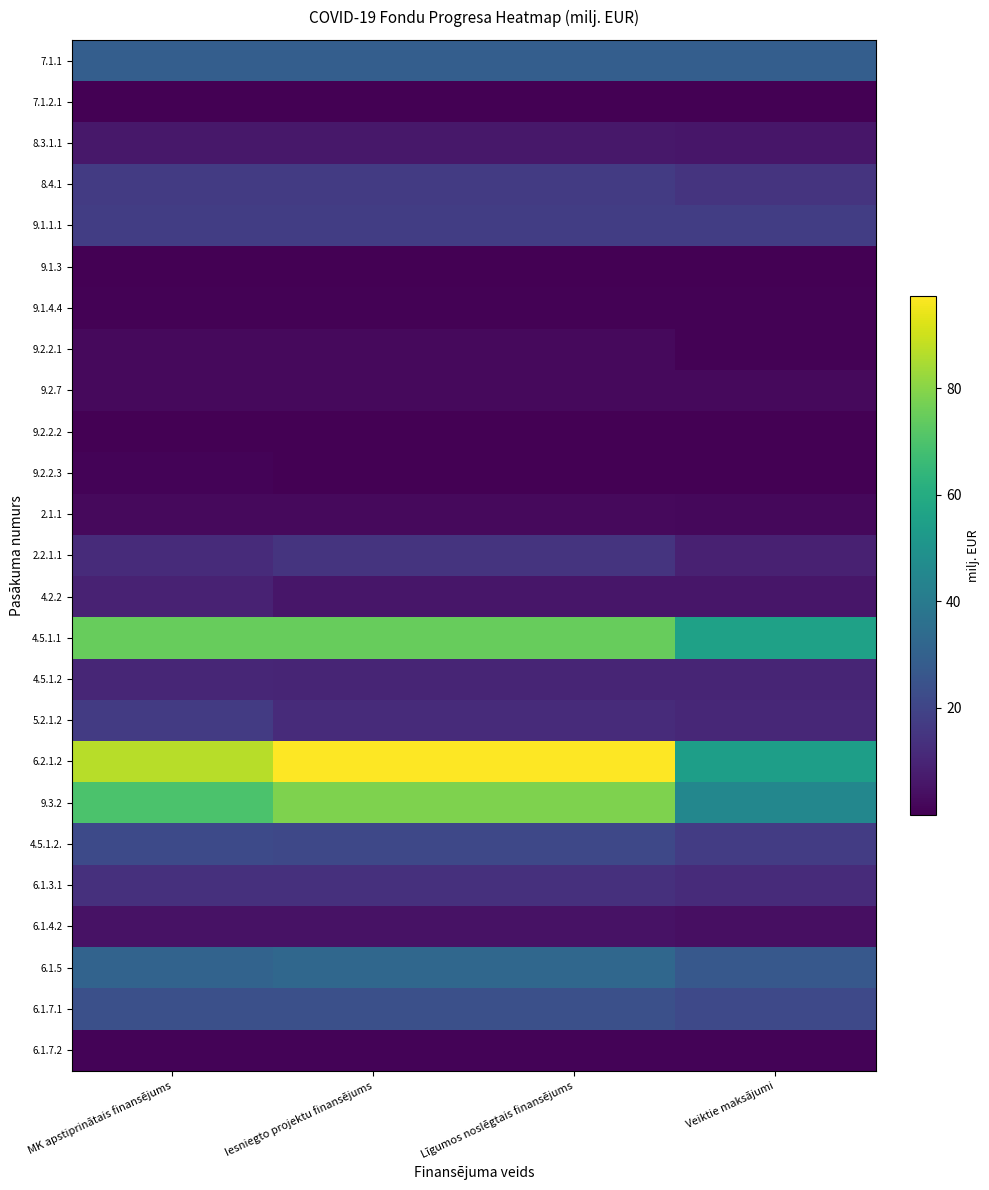

At which category does the chart reach its minimum across all series?

MK apstiprinātais finansējums